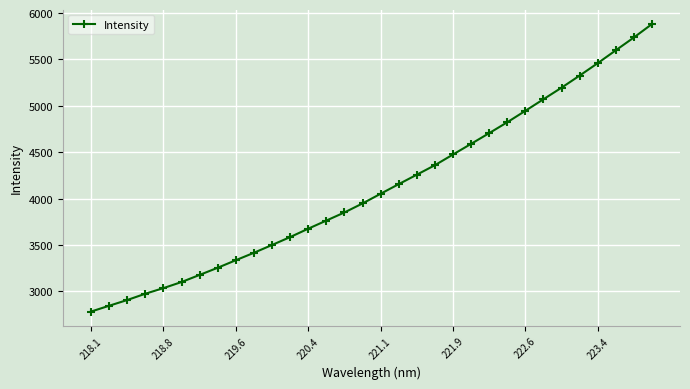

What is the value of the 8th point from the left?

3255.1